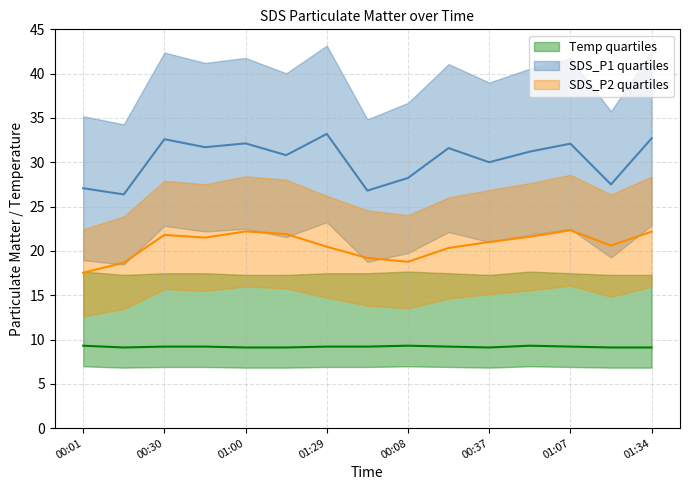

Which series has the largest range (max minus min)?

SDS_P1